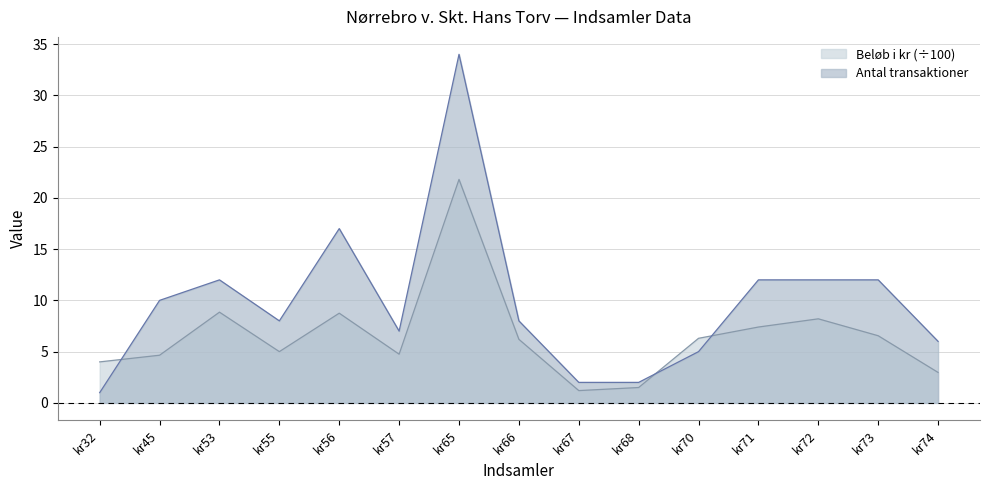

What is the difference between the Beløb i kr values at kr65 and kr70?

15.5